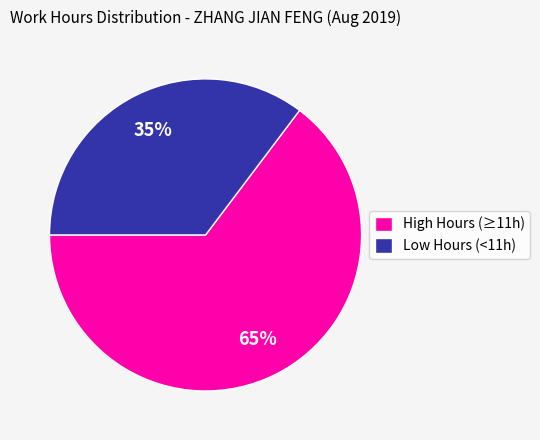

Is the sum of High Hours (≥11h) and Low Hours (<11h) greater than half?

Yes